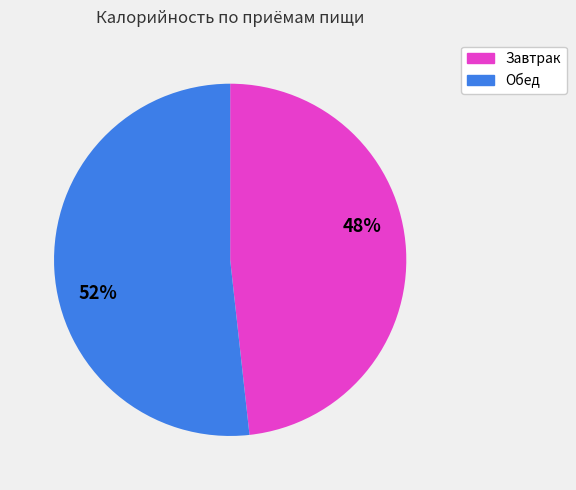

To the nearest percent, what is the difference between the largest and smallest slice percentages?

4%